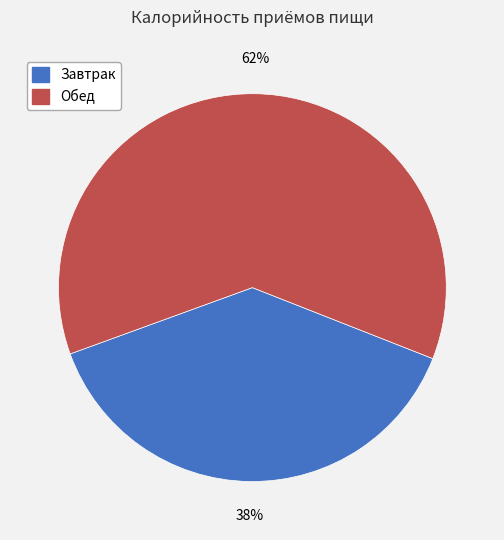

What percentage is the Обед slice, to the nearest percent?

62%